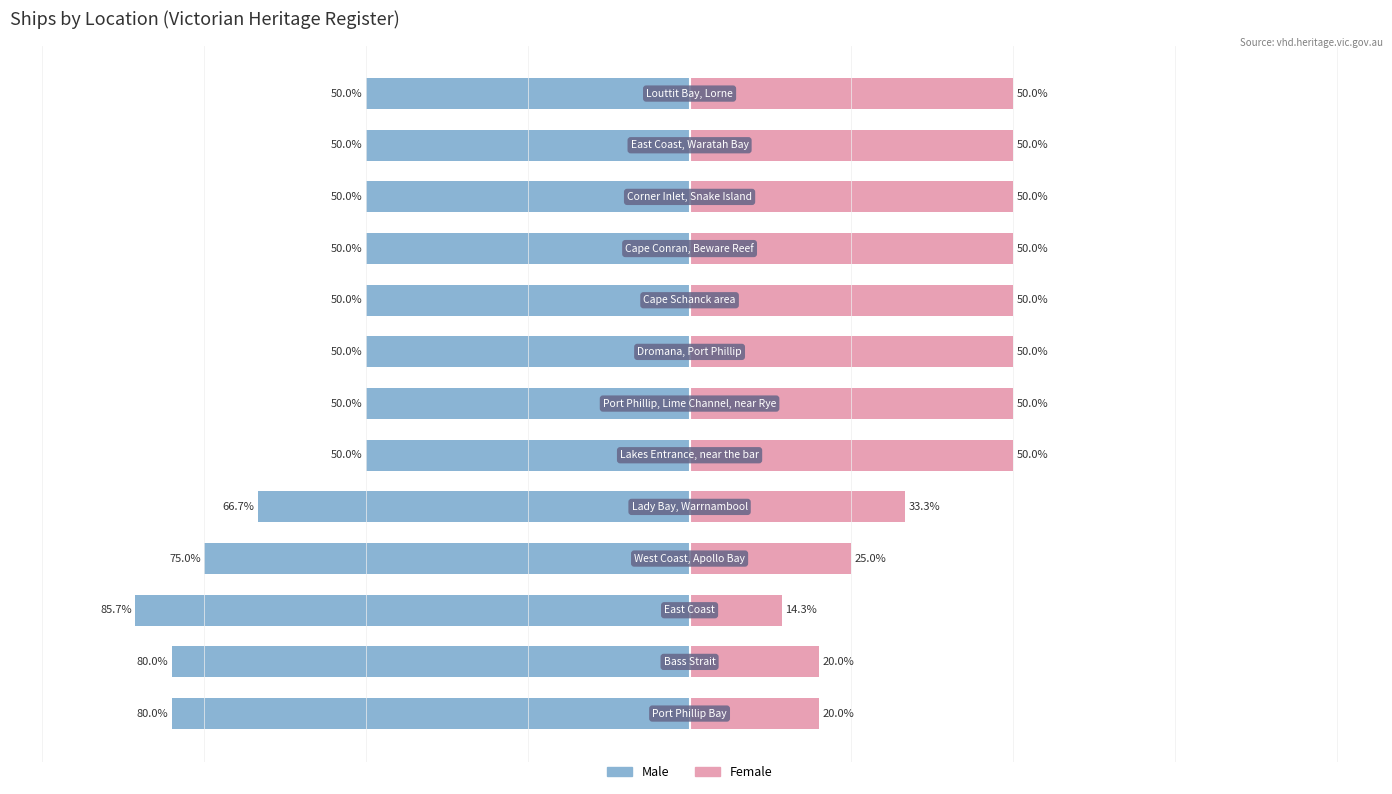

How many bars are there in each group?

2